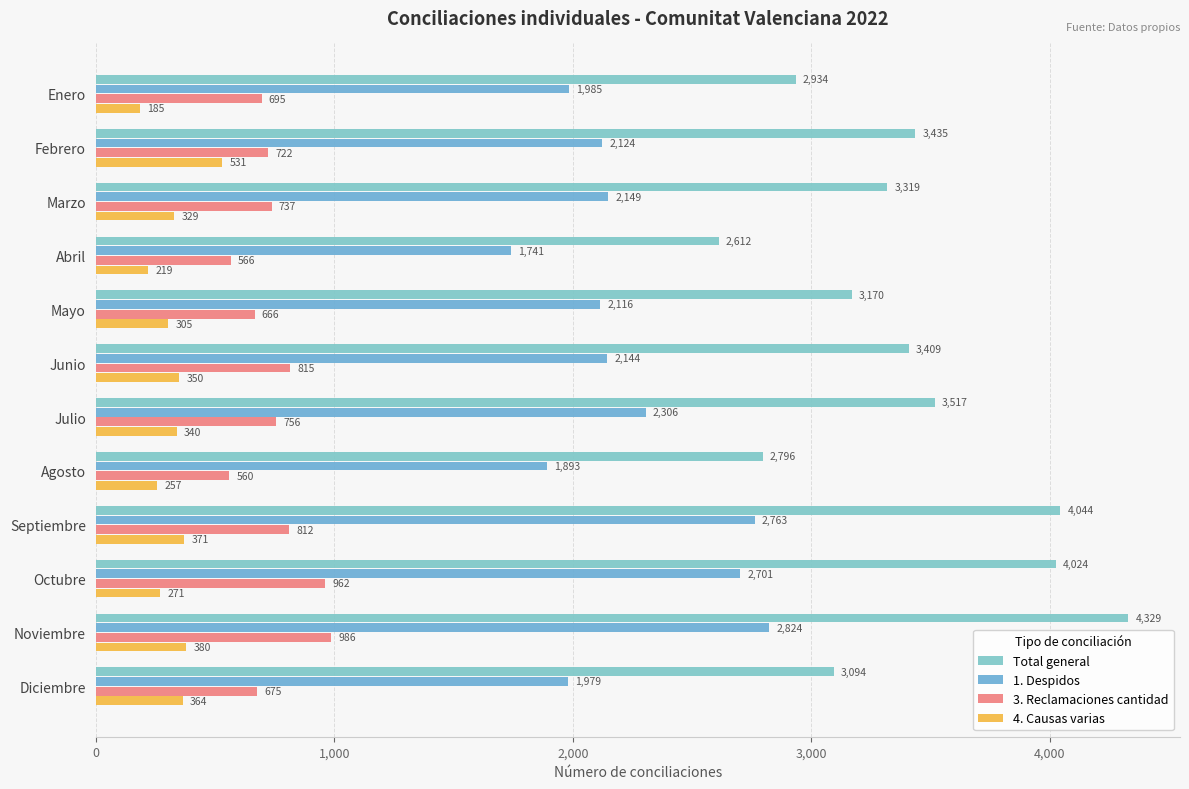

Which series has the largest total across all categories?

Total general